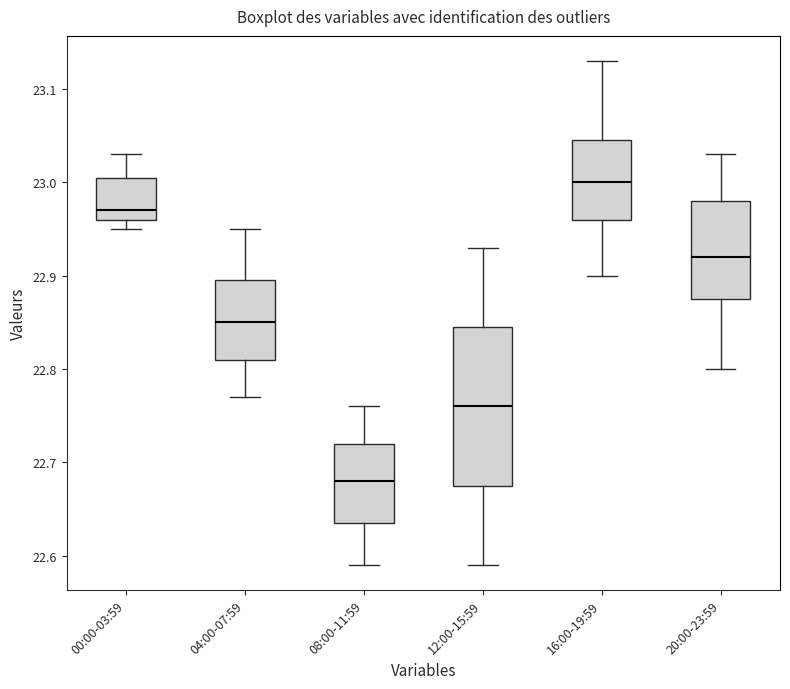

Where does the upper whisker of the box for 04:00-07:59 end on the y-axis? The values are not printed on the chart, so give them approximately, as read against the axis.

22.95